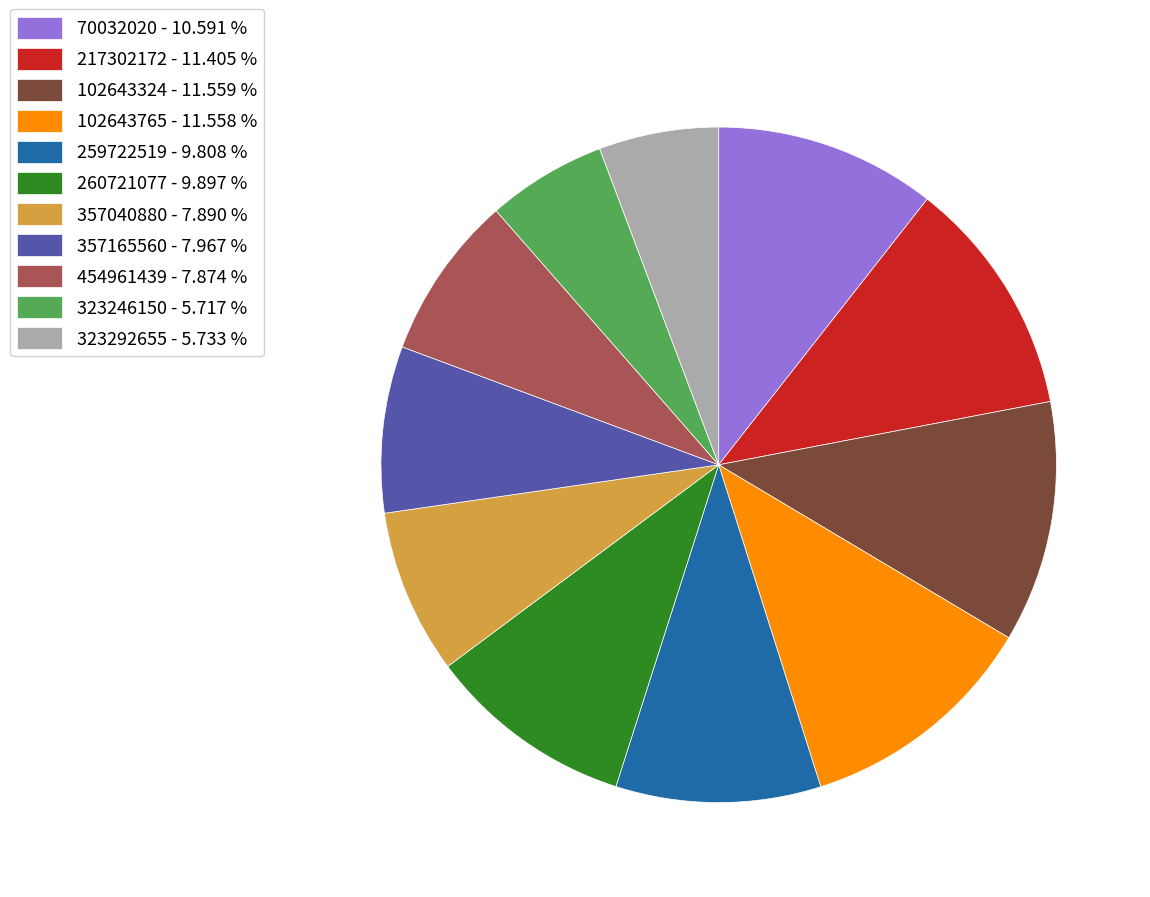

How many segments does this pie chart have?

11